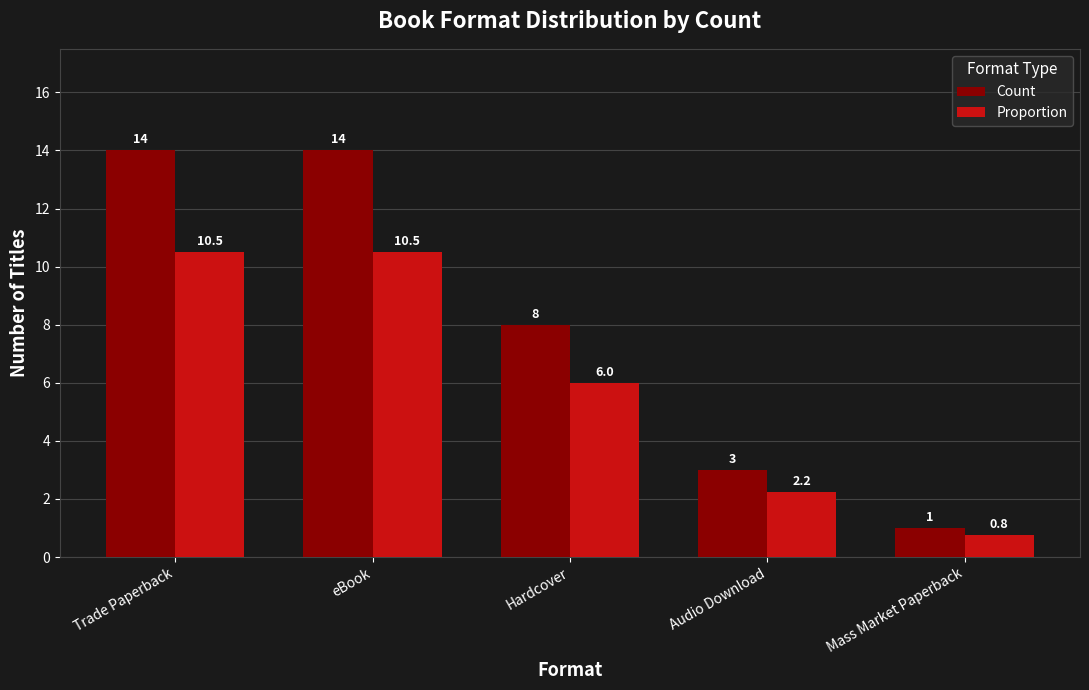

Where does the Count series first go above 8?

Trade Paperback